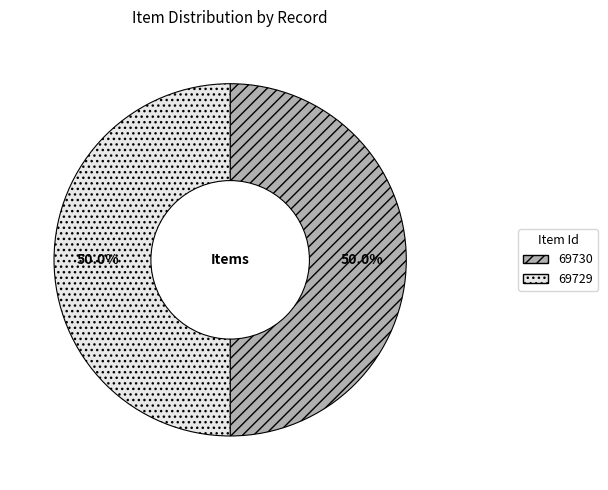

How many segments does this pie chart have?

2